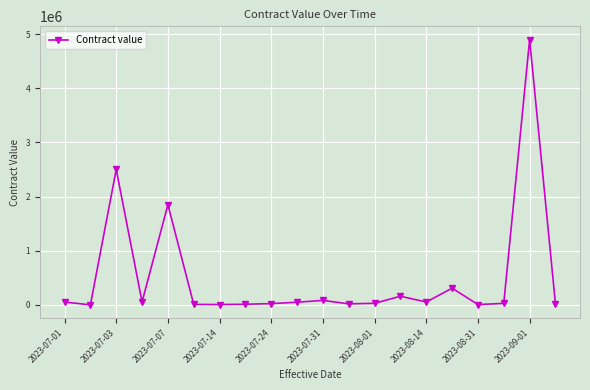

What is the difference between the maximum and second lowest values?

4890290.0